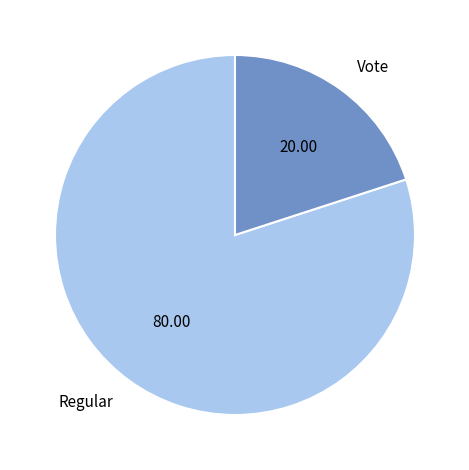

Is there a majority slice in this chart?

Yes